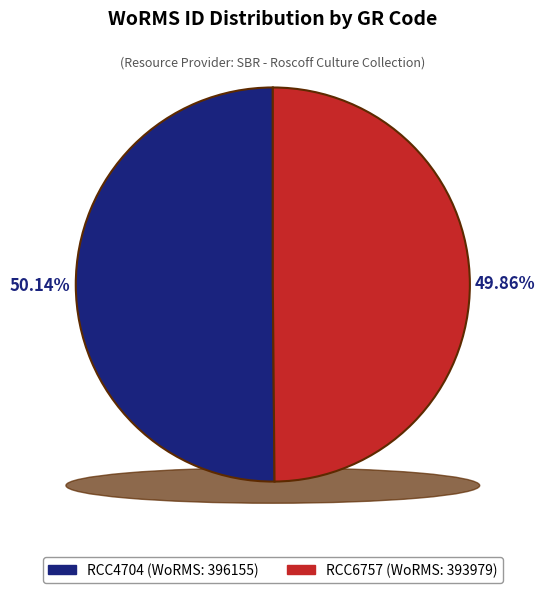

What is the total percentage of RCC6757 and RCC4704?

100.0%